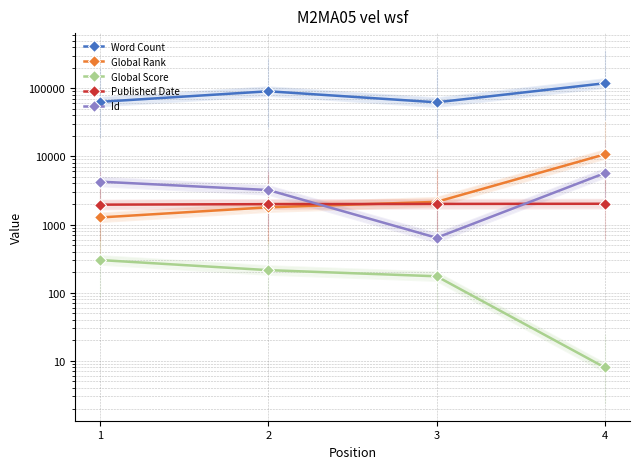

True or false: Global Rank and Global Score cross at least once.

False